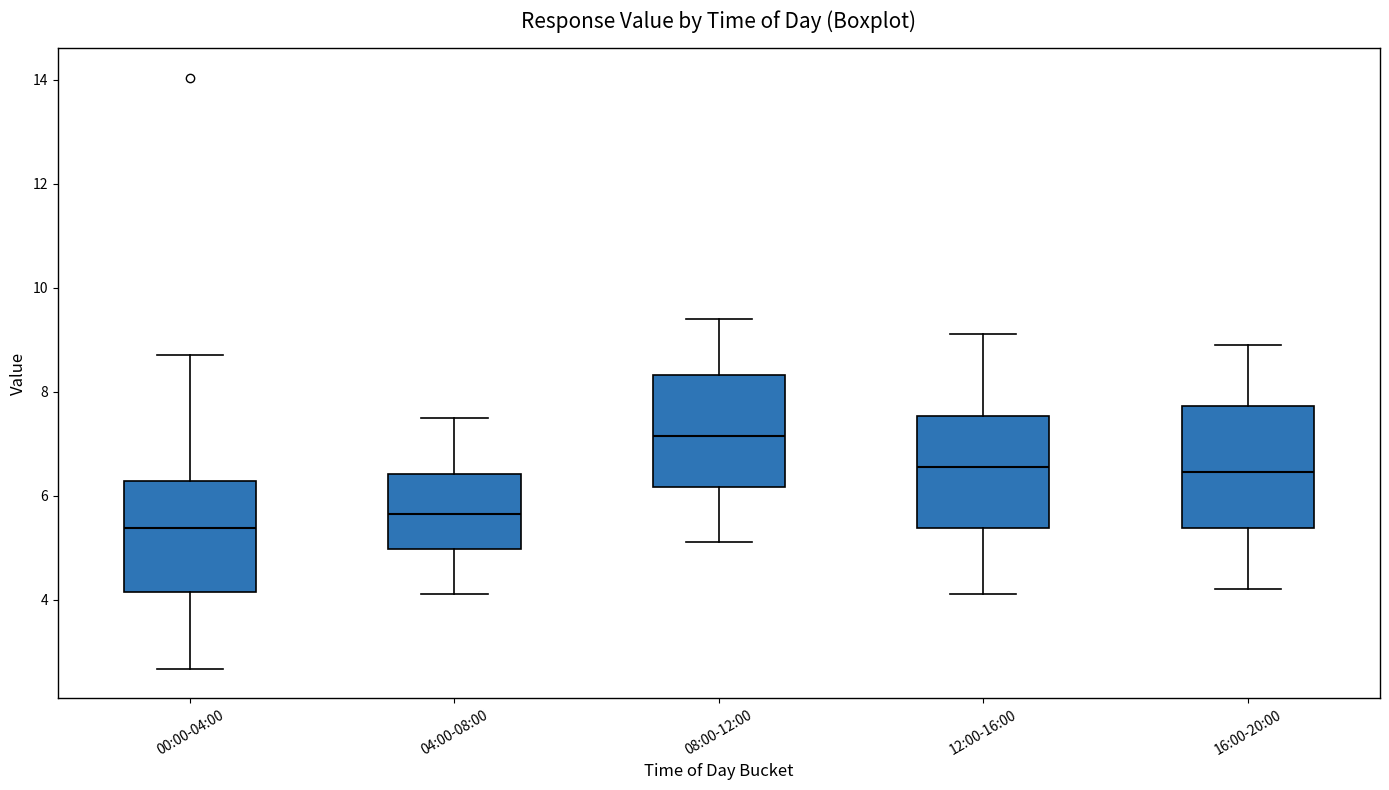

Which box's median line is the highest?

08:00-12:00